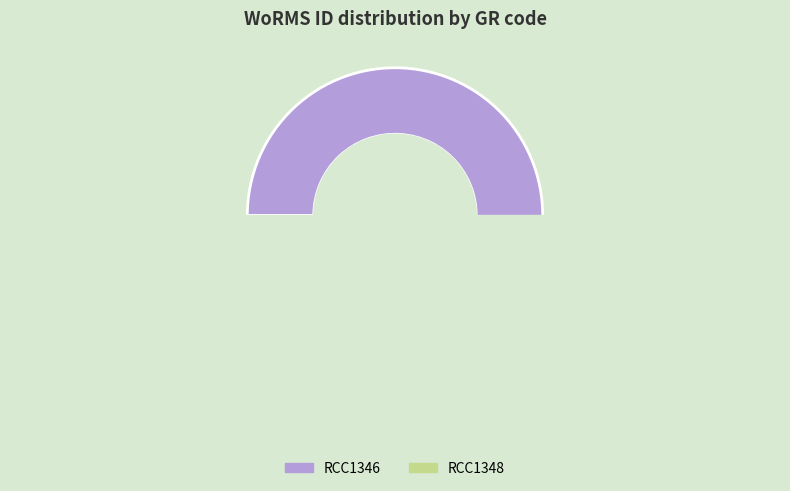

What is the total percentage of RCC1346 and RCC1348?

100.0%